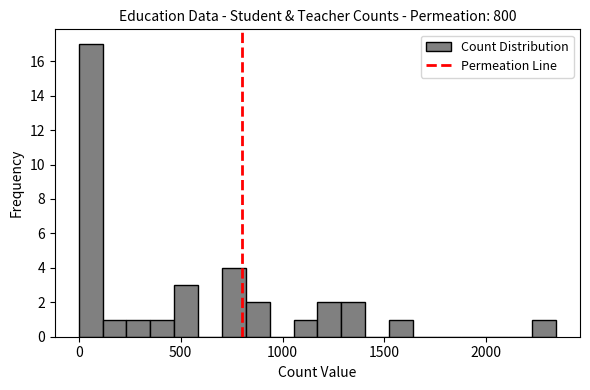

Around what value on the x-axis is the tallest bar? Give the approximate position of its centre, as read against the axis.

50